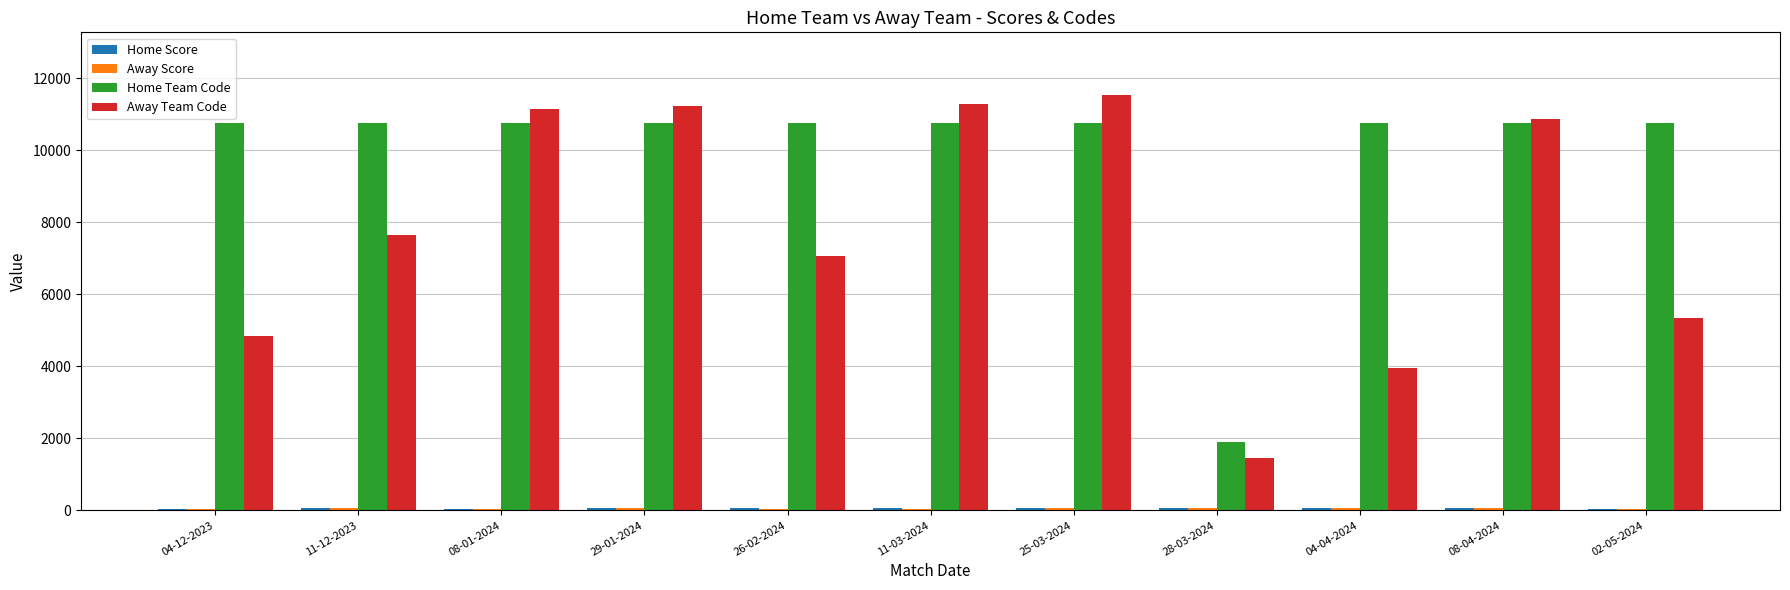

The value of Home Team Code at 11-12-2023 is 10745. True or false?

True